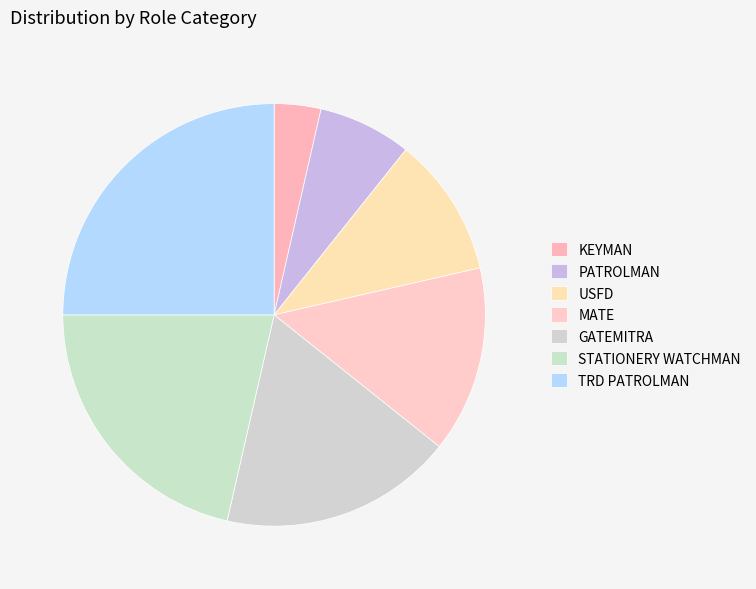

What is the smallest slice in the pie chart?

KEYMAN